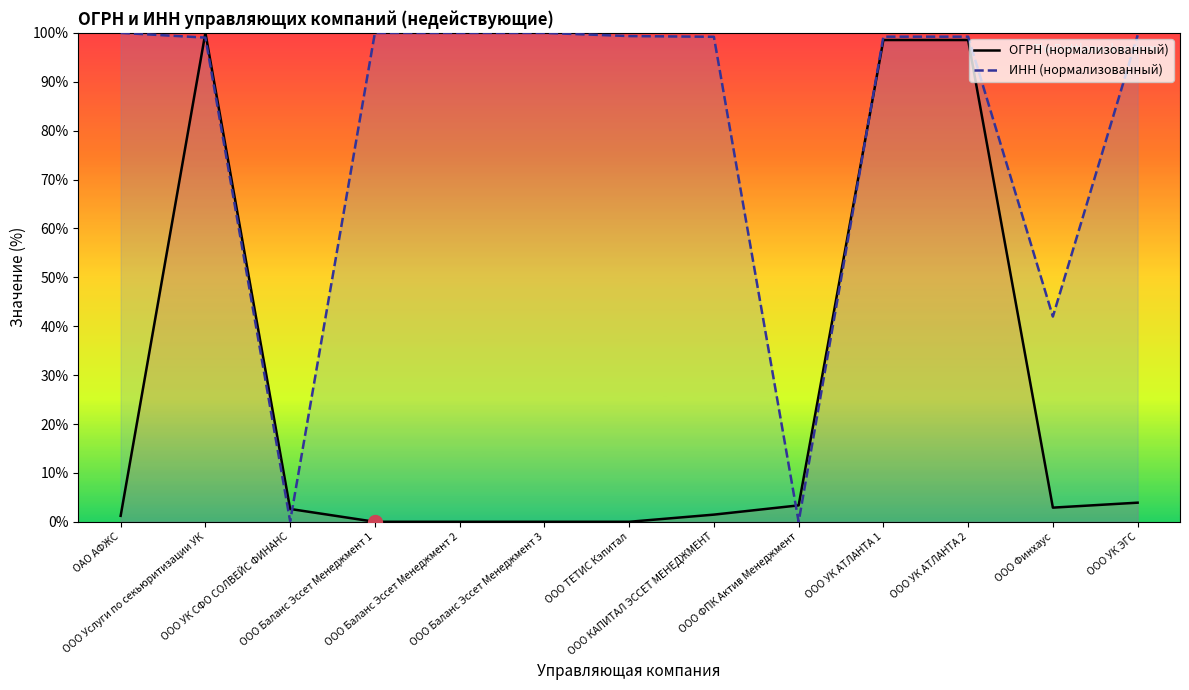

What is the spread (max minus min) of values at ООО Услуги по секьюритизации УК?

1.0